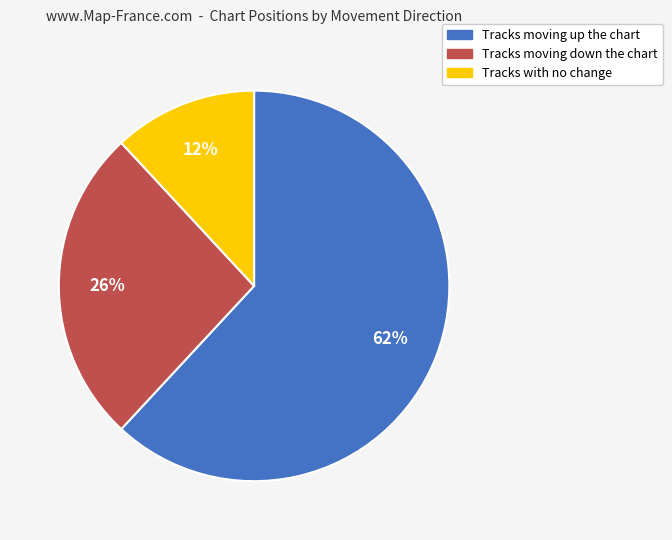

Does any single category account for the majority?

Yes